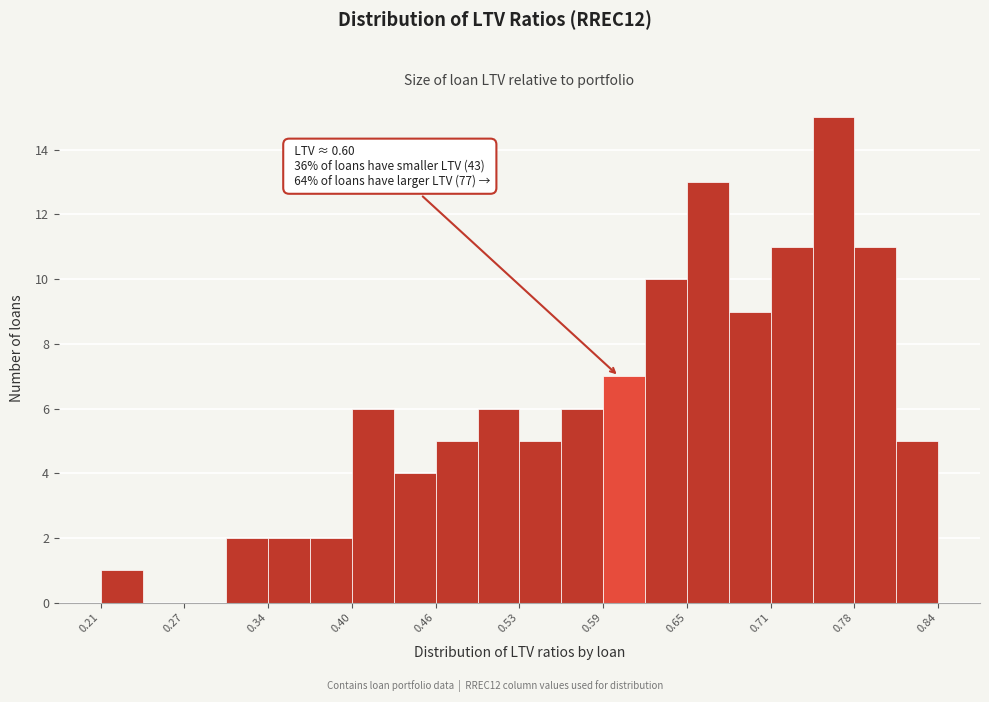

Read against the x-axis, roughly where is the centre of the tallest bar?

0.76